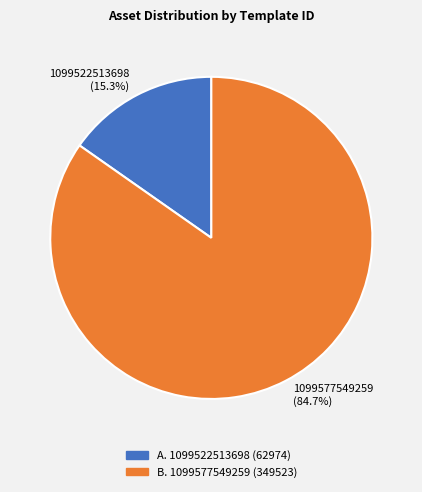

What percentage do A. 1099522513698 (62974) and B. 1099577549259 (349523) together represent?

100.0%